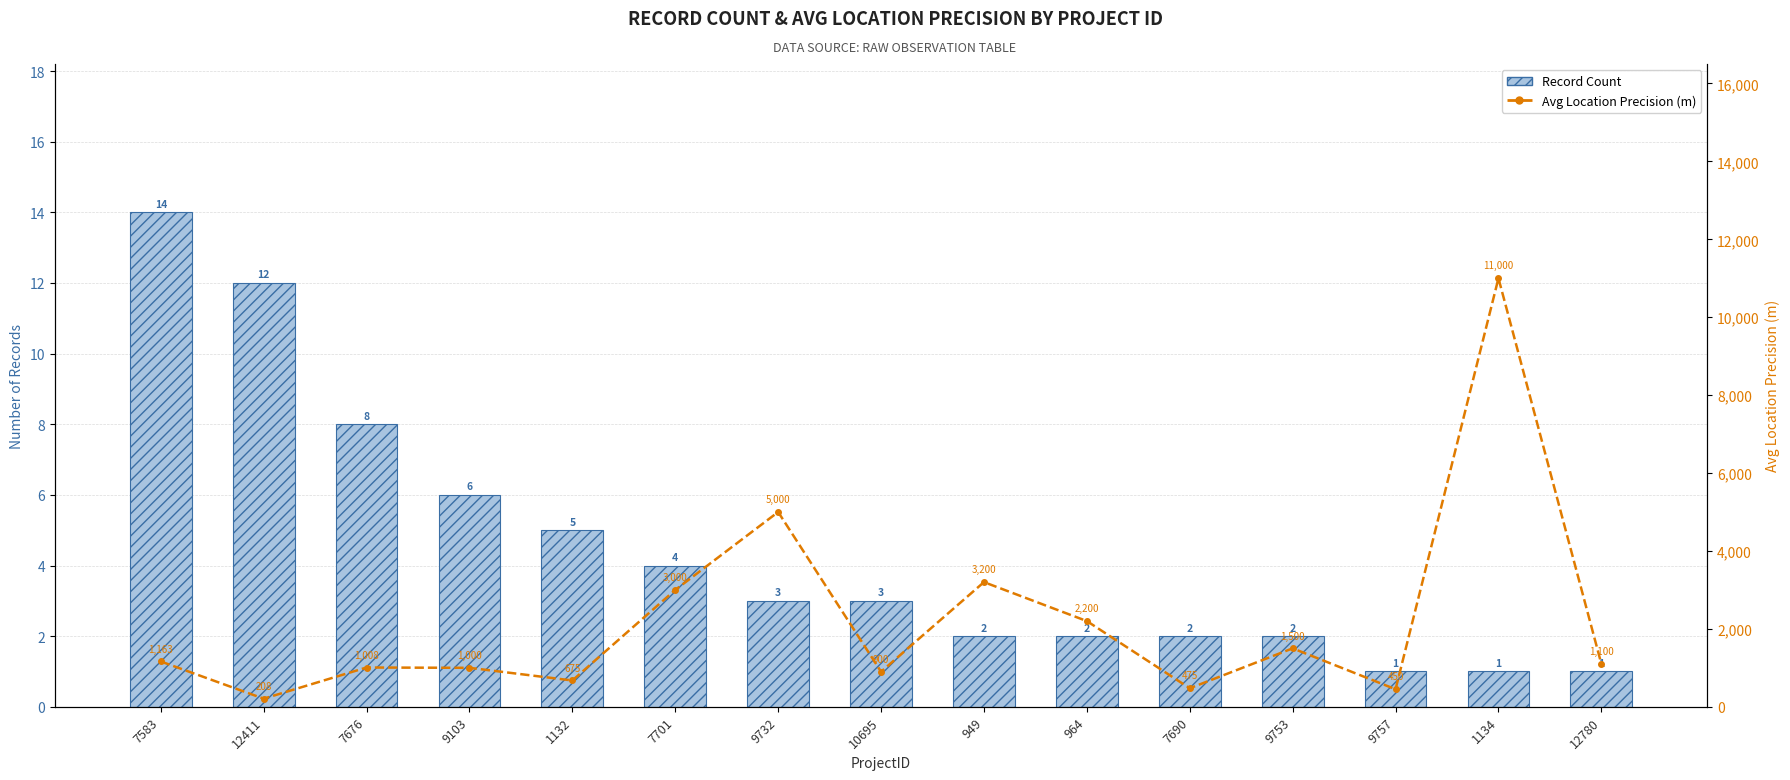

At which label does Avg Location Precision (m) first exceed 1100?

7583